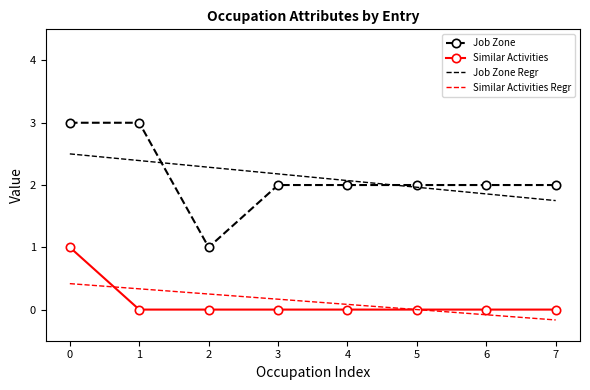

What is the total value across all series at 3?

4.3